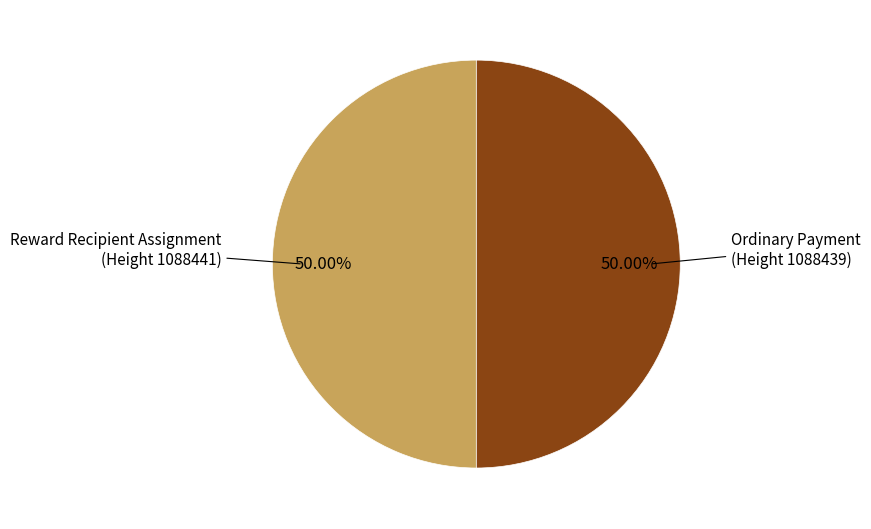

What is the ratio of the value at Reward Recipient Assignment (Height 1088441) to the value at Ordinary Payment (Height 1088439)?

1.0